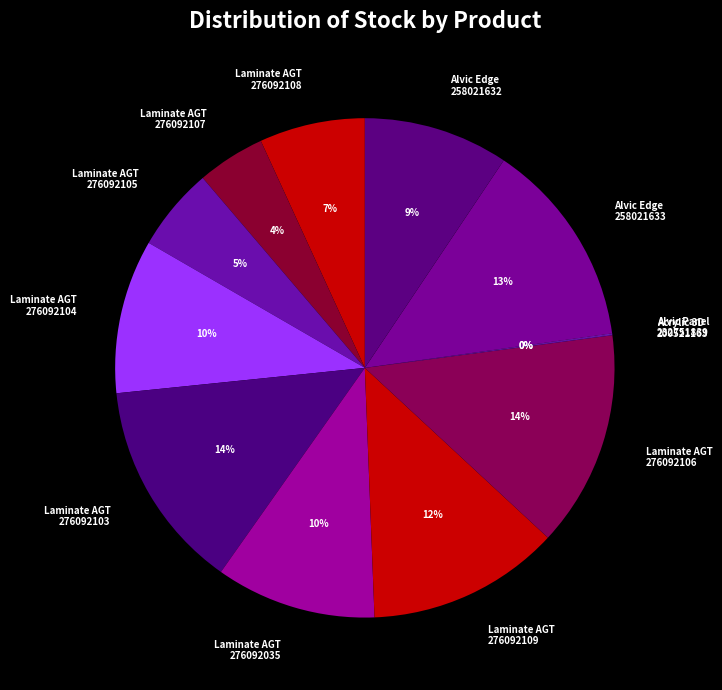

Is it true that Laminate AGT 276092108 is 7% of the pie?

True